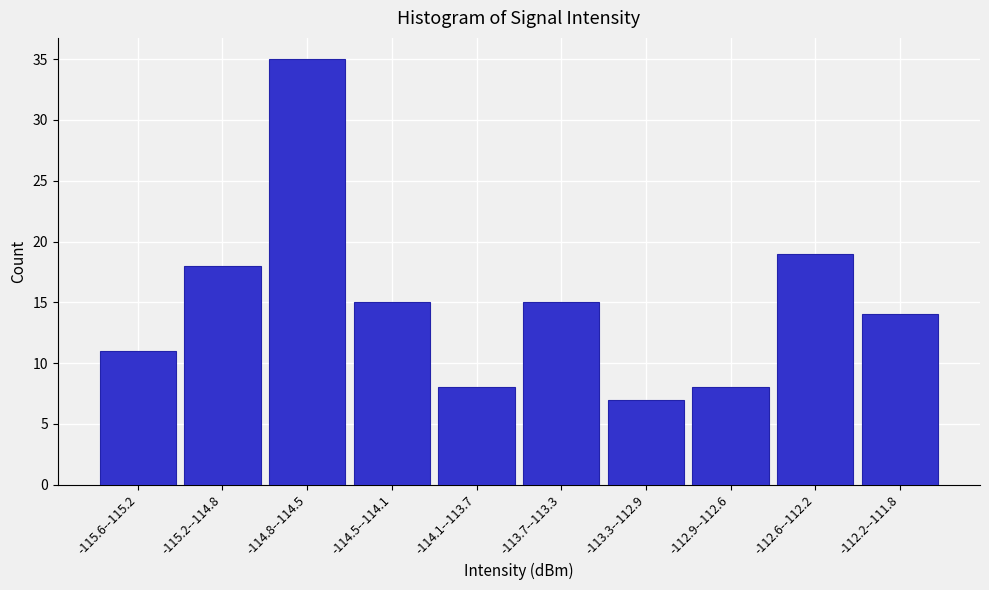

Reading left to right, extract all data points from this chart.

-115.6--115.2=11	-115.2--114.8=18	-114.8--114.5=35	-114.5--114.1=15	-114.1--113.7=8	-113.7--113.3=15	-113.3--112.9=7	-112.9--112.6=8	-112.6--112.2=19	-112.2--111.8=14